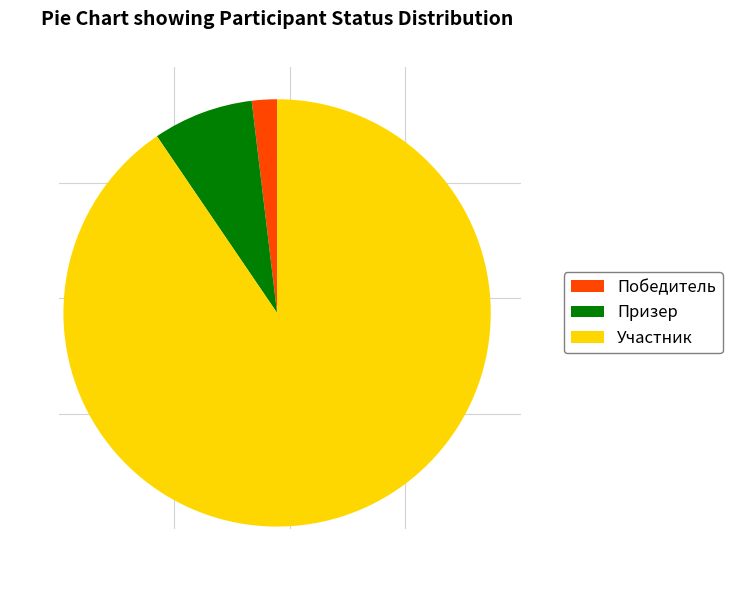

What is the largest slice in the pie chart?

Участник